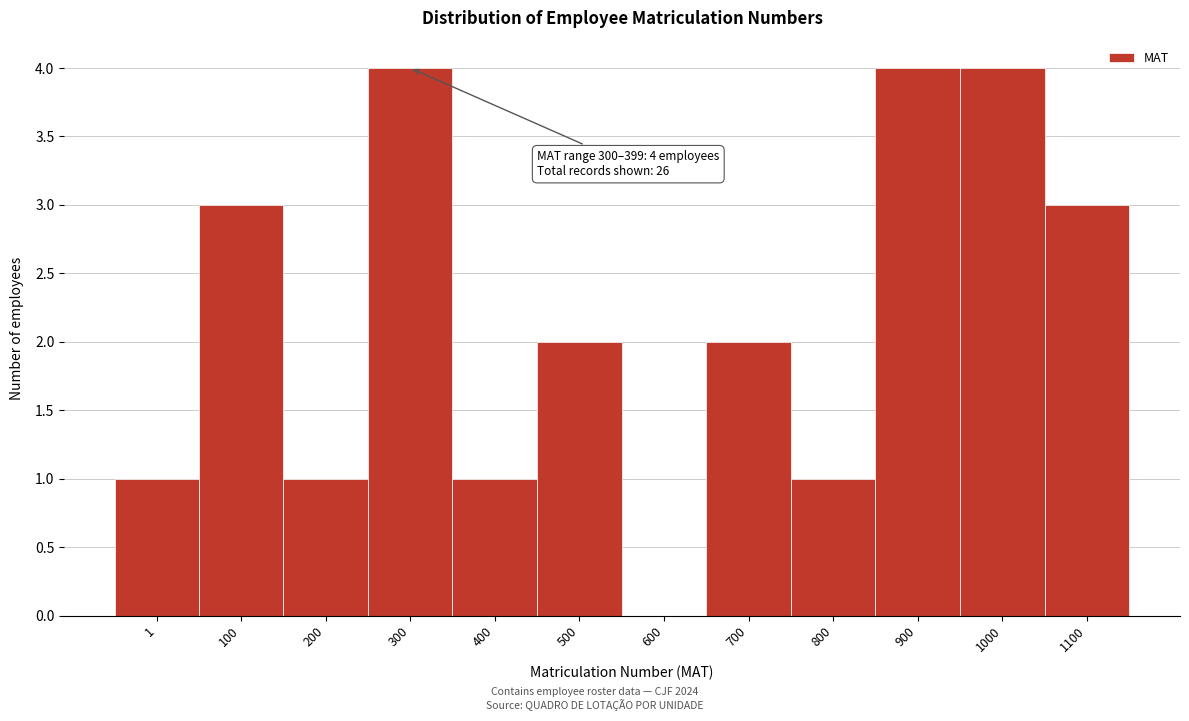

Reading right to left, transcribe all the data shown in this chart.

1100=3	1000=4	900=4	800=1	700=2	600=0	500=2	400=1	300=4	200=1	100=3	1=1